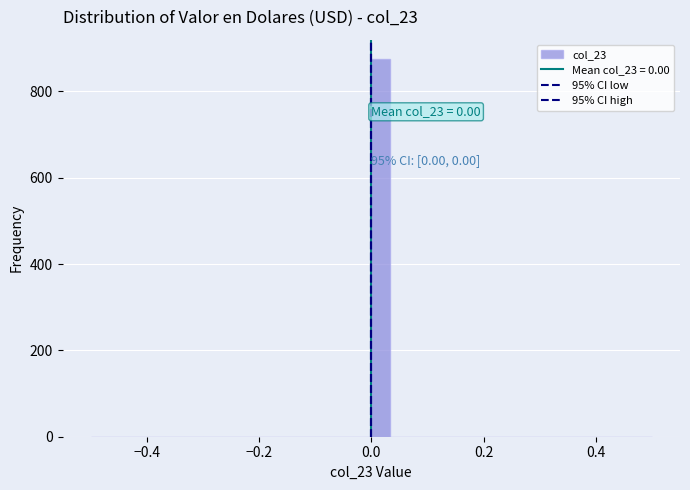

Read against the x-axis, roughly where is the centre of the tallest bar?

0.02